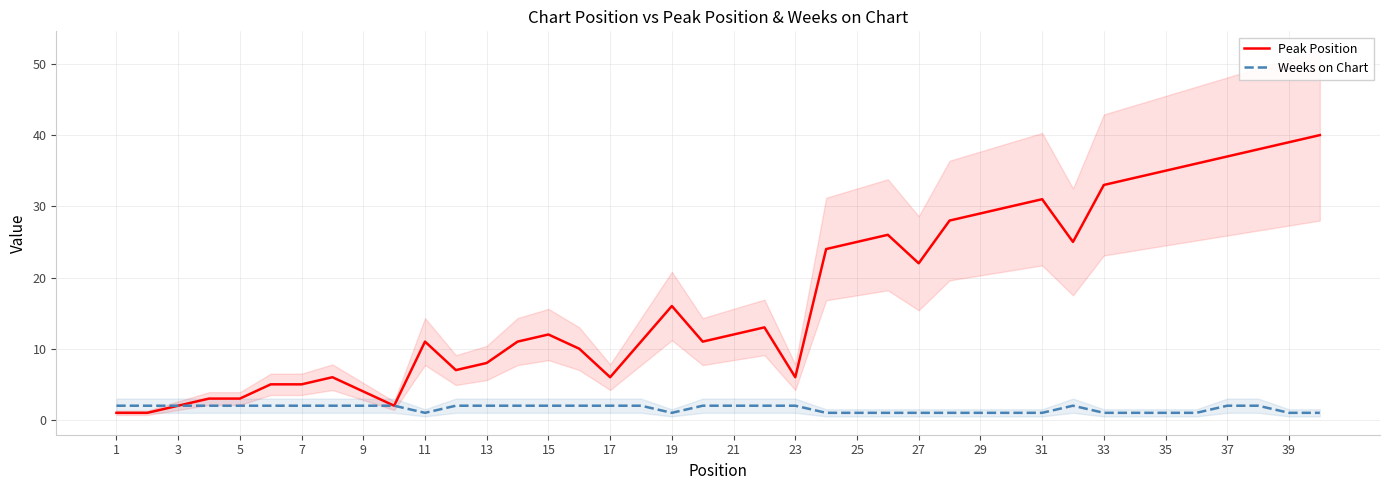

How many lines are shown in the chart?

2